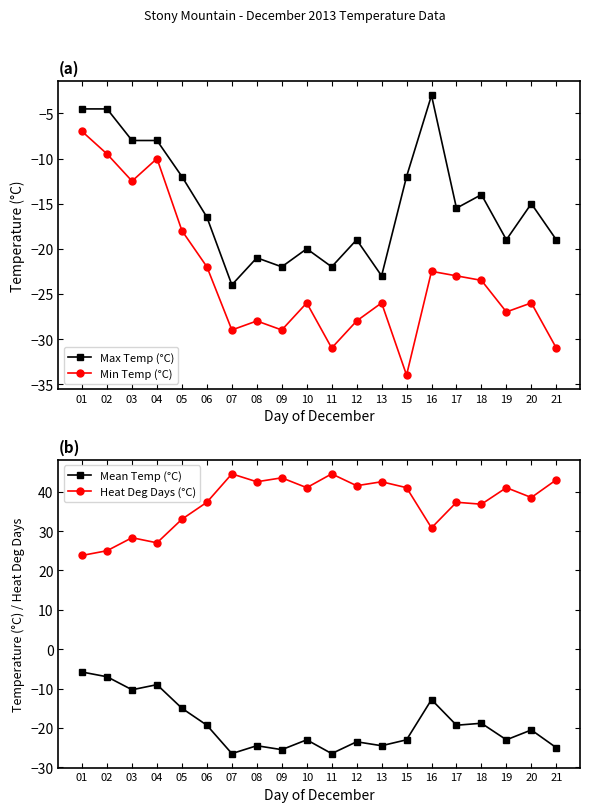

What is the average value of the Min Temp (°C) series?

-23.1